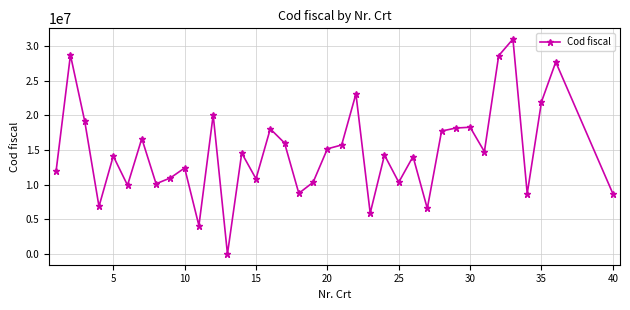

True or false: the data has more than 2 interior local peaks.

True